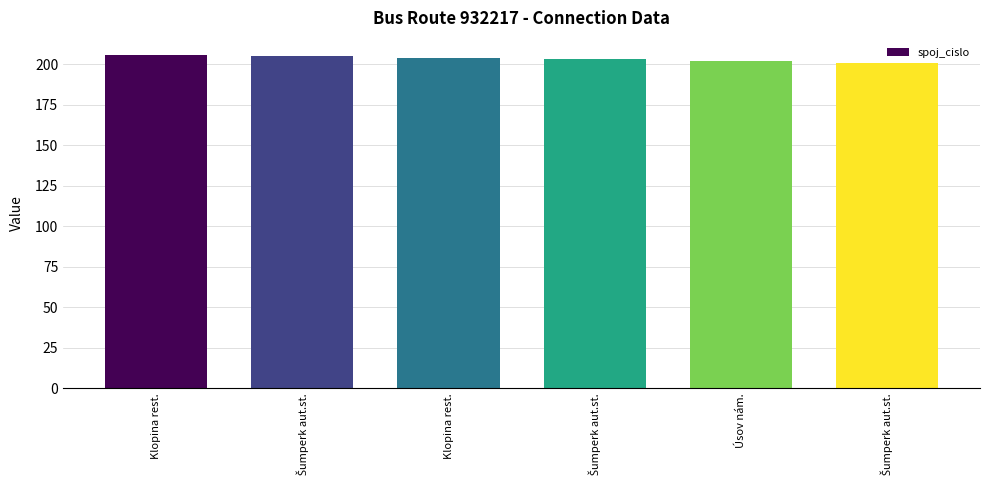

True or false: the data shows 42 at Úsov nám..

False